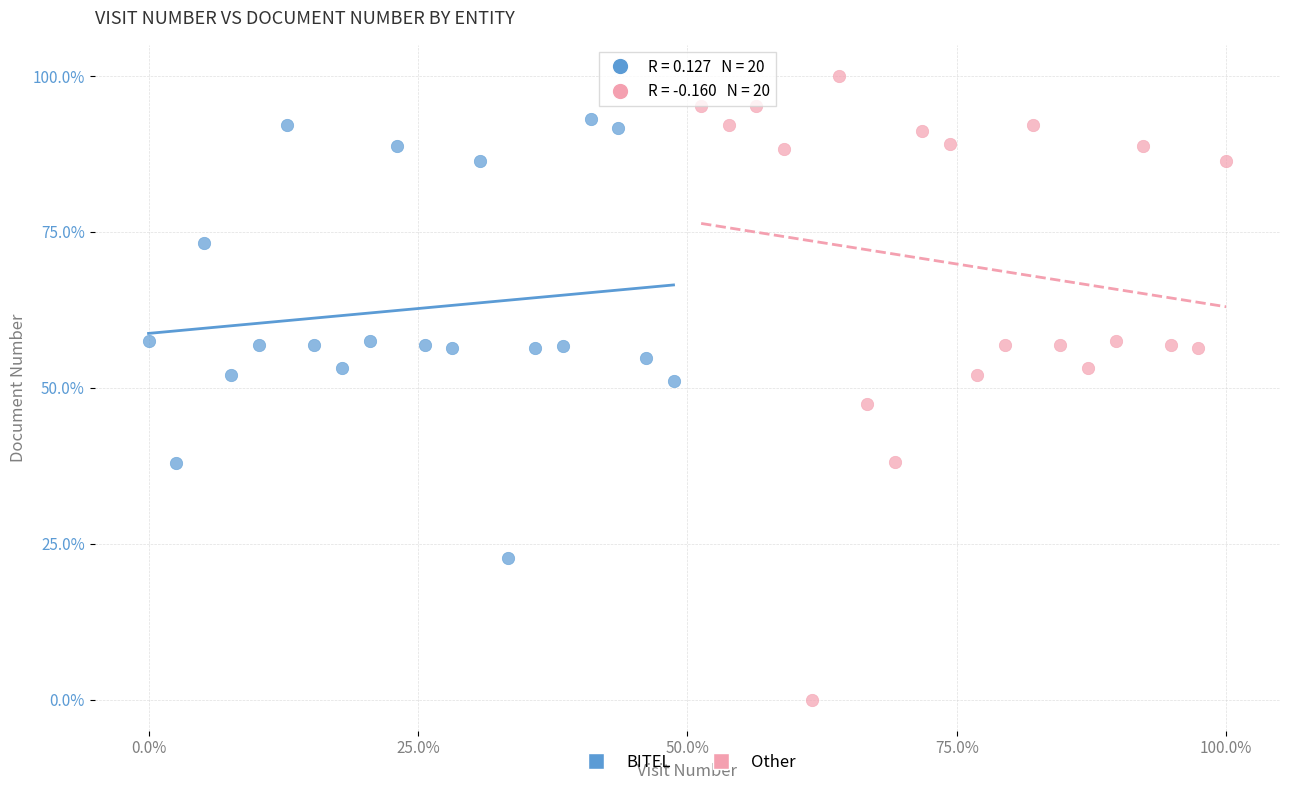

Which series contains the highest Y value?

Other